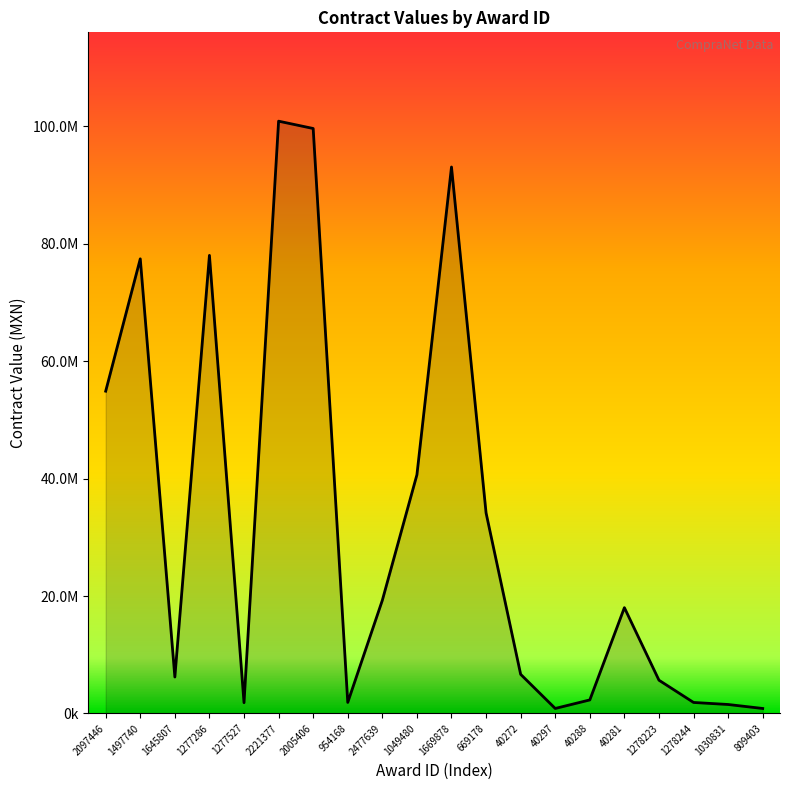

List the labels in order of value, largest first.

2221377, 2005406, 1669878, 1277286, 1497740, 2097446, 1049480, 669178, 2477639, 40281, 40272, 1645807, 1278223, 40288, 954168, 1278244, 1277527, 1030831, 40297, 809403